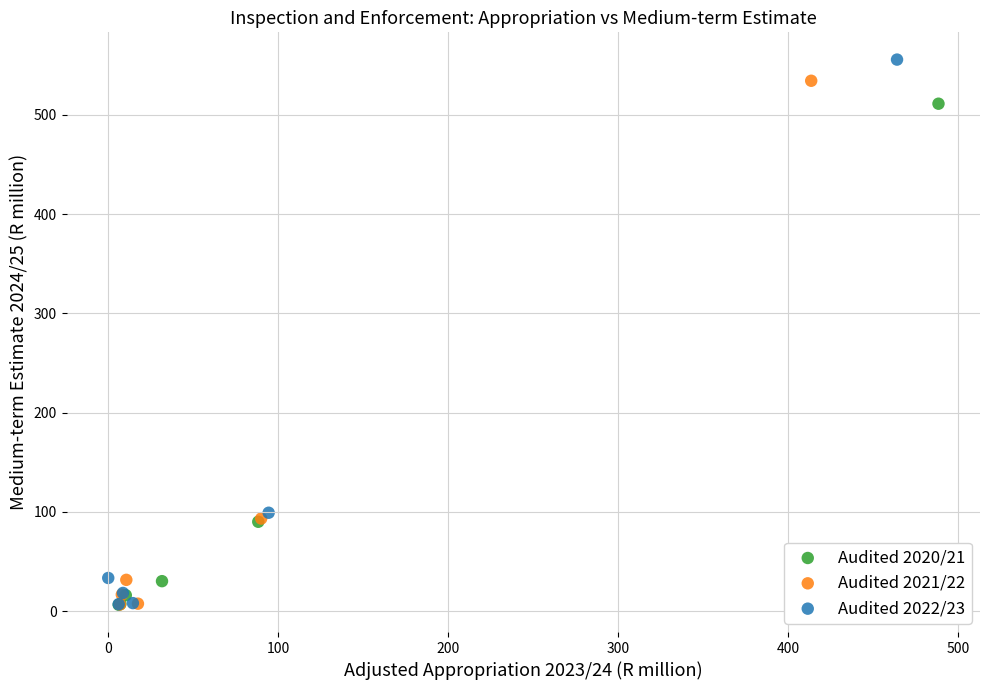

What are all the series names shown in the legend?

Audited 2020/21, Audited 2021/22, Audited 2022/23